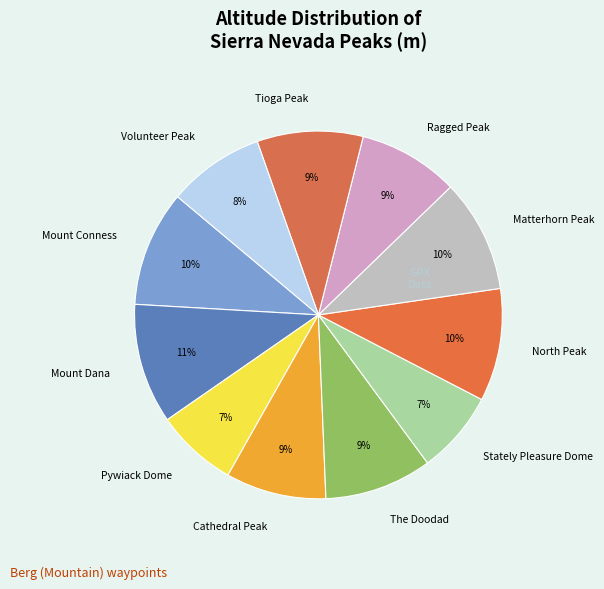

To the nearest percent, what portion does Ragged Peak represent?

9%